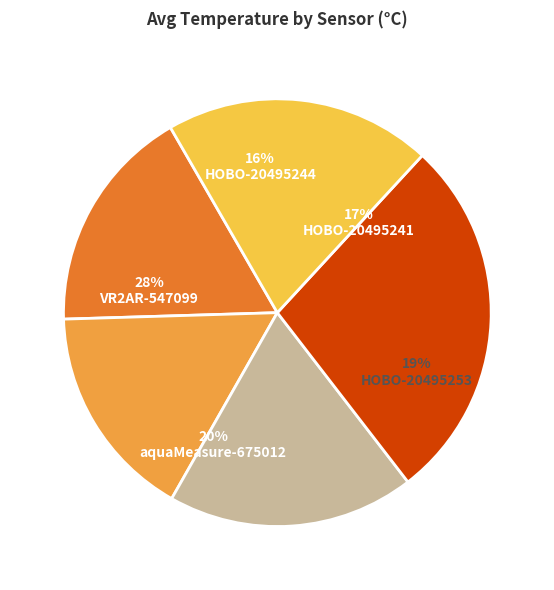

The HOBO-20495253 slice represents 3% of the pie. True or false?

False